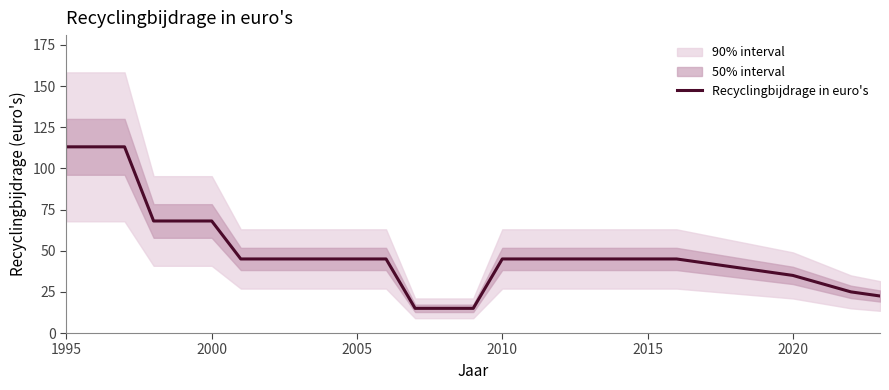

Is it true that Recyclingbijdrage in euro's equals 45.0 at 2010?

True